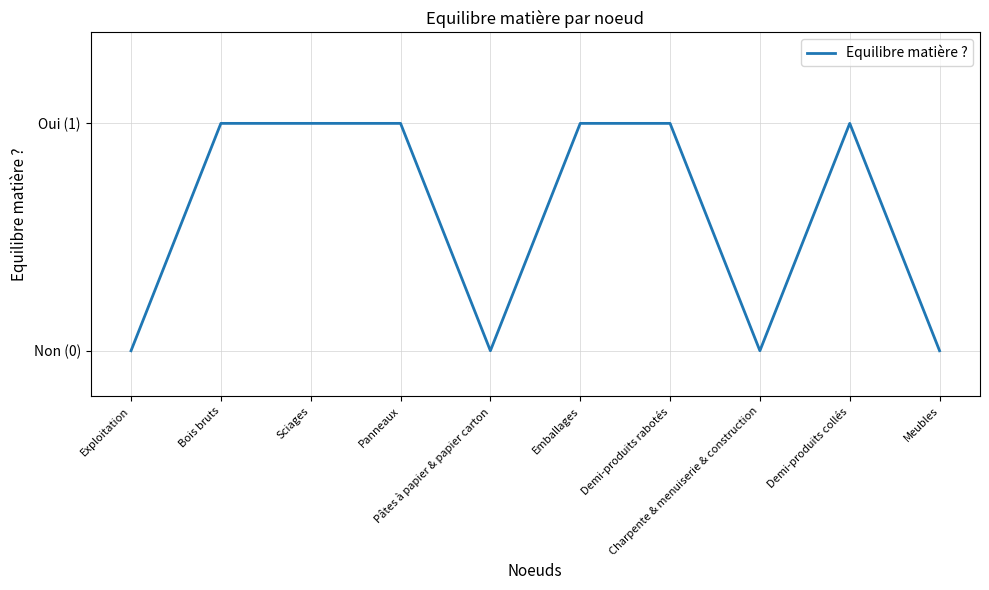

The value at Demi-produits rabotés is 2. True or false?

False